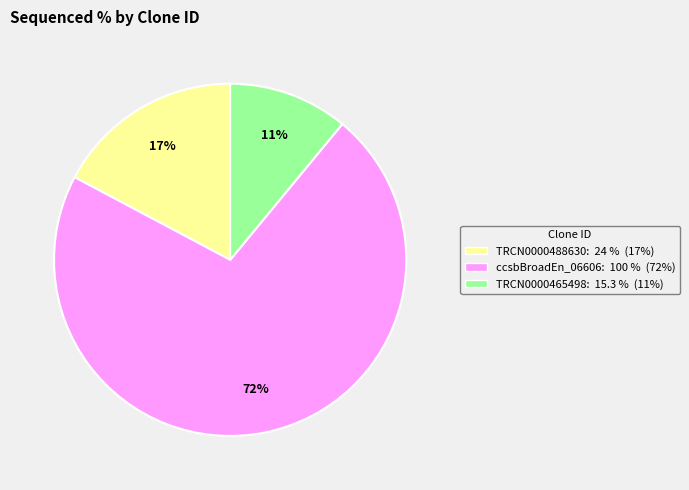

To the nearest percent, what is the difference between the largest and smallest slice percentages?

61%